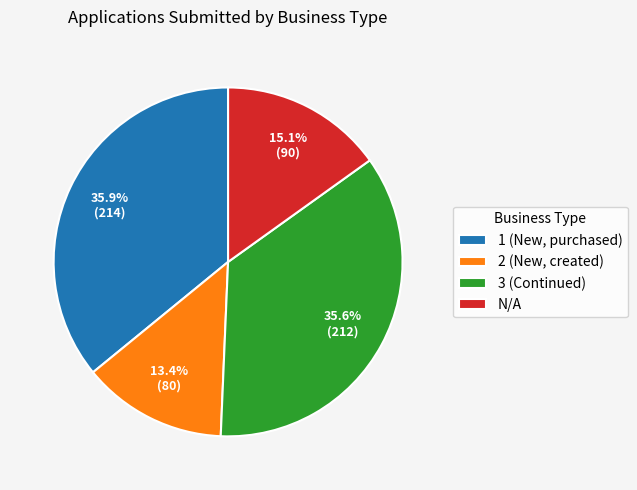

Combined, do 2 (New, created) and 1 (New, purchased) account for over 50%?

No